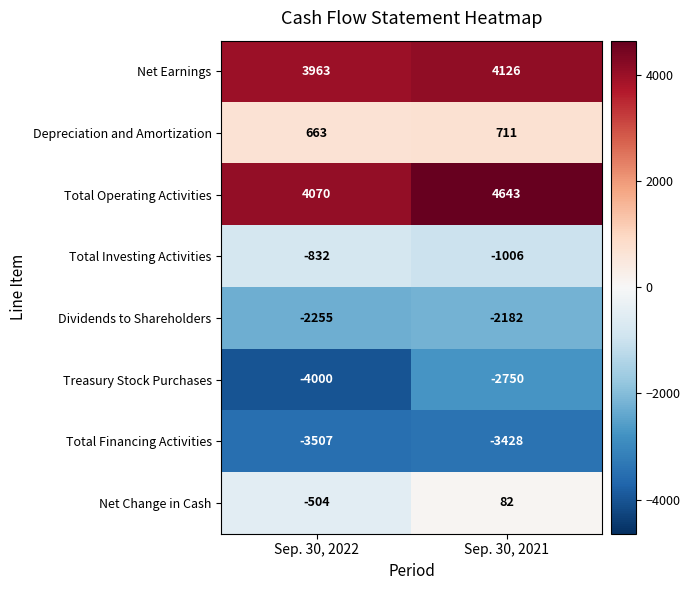

Which series has the largest range (max minus min)?

Treasury Stock Purchases